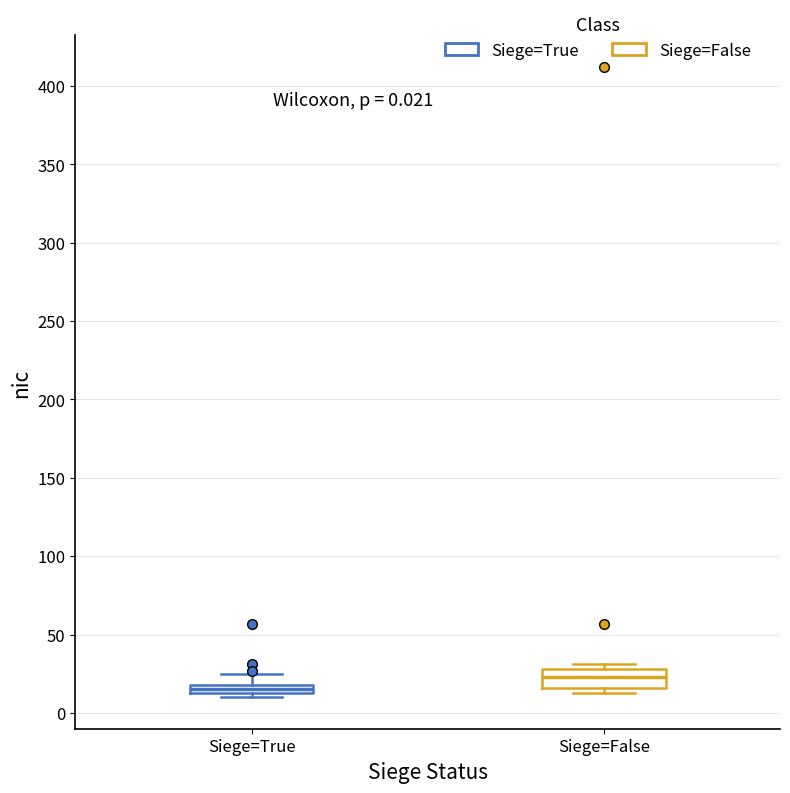

Which box's median line is the highest?

Siege=False